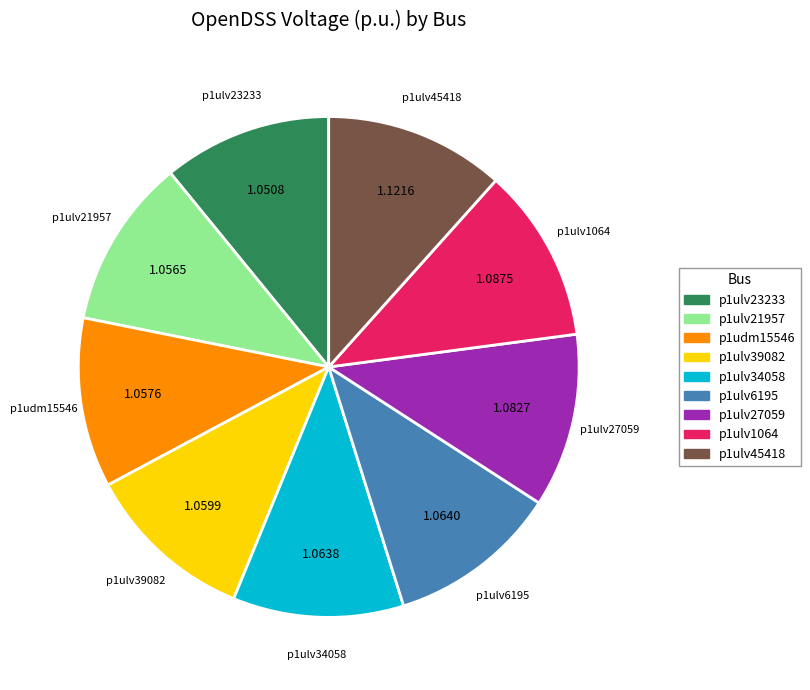

Is the sum of p1ulv1064 and p1ulv39082 greater than half?

No